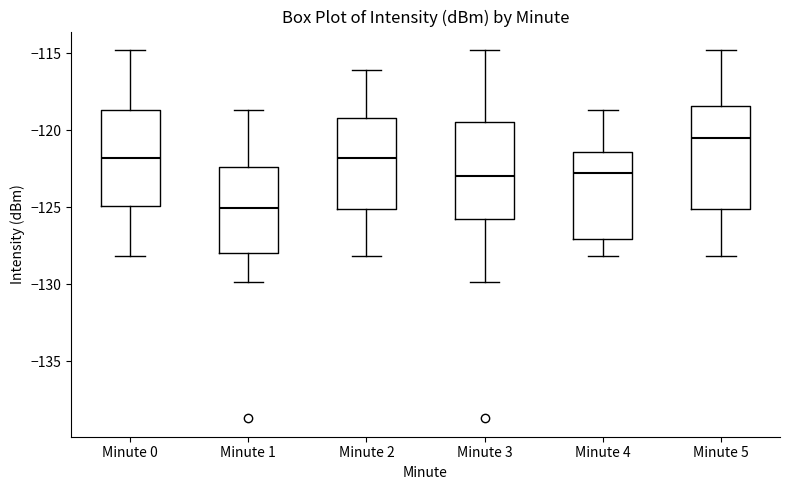

Which box's median line is the highest?

Minute 5